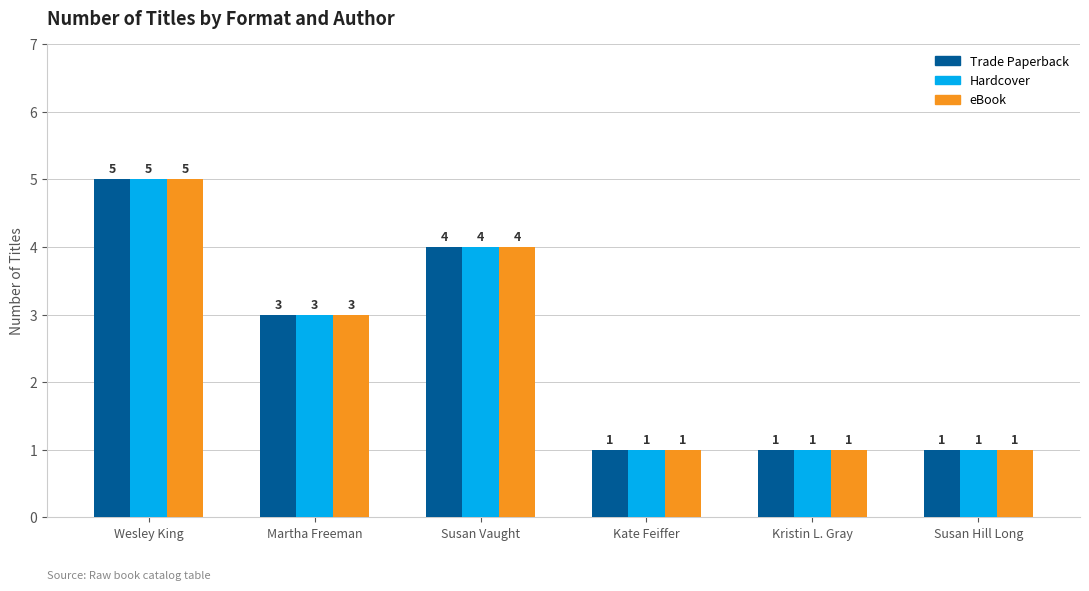

Reading left to right, extract all data points from this chart.

Trade Paperback: 5	3	4	1	1	1
Hardcover: 5	3	4	1	1	1
eBook: 5	3	4	1	1	1